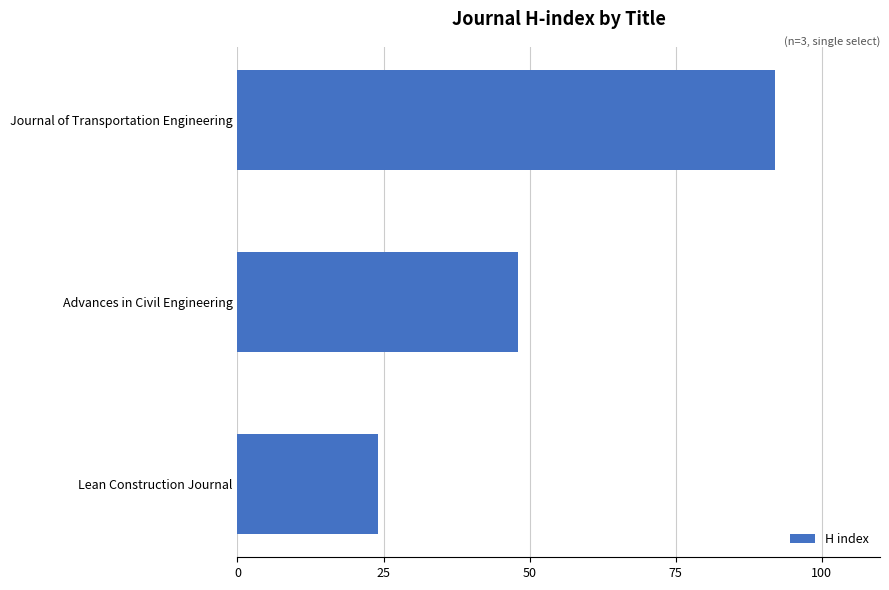

What is the ratio of the value at Journal of Transportation Engineering to the value at Advances in Civil Engineering?

1.9